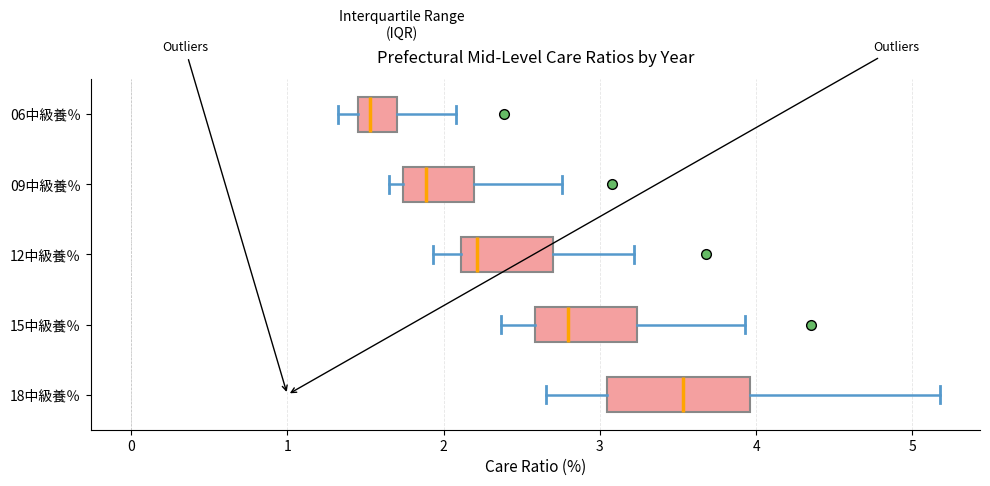

Which box's median line is the furthest to the right?

18中級養％